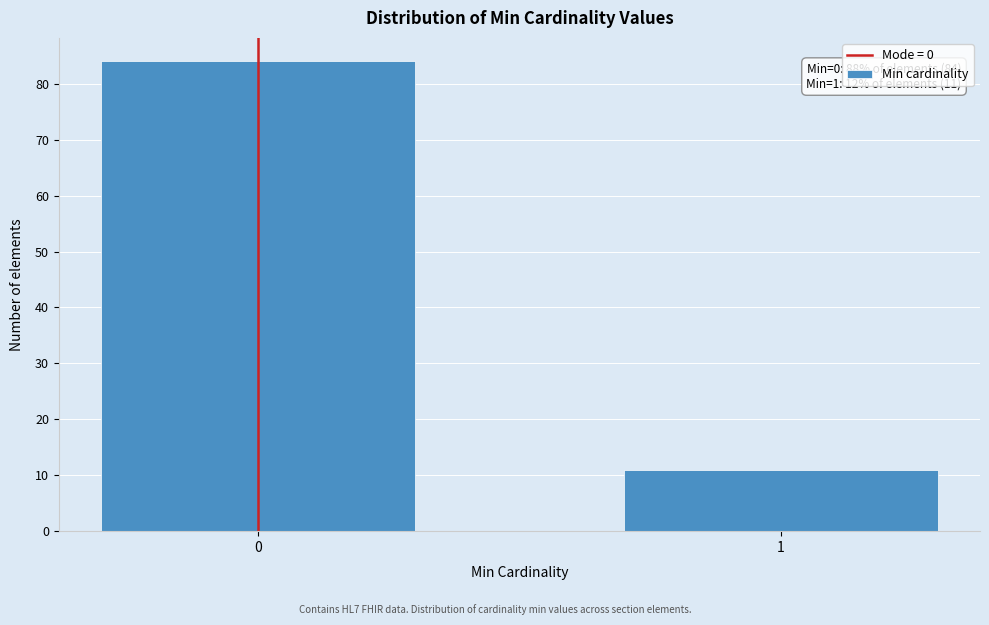

Reading left to right, extract all data points from this chart.

84	11